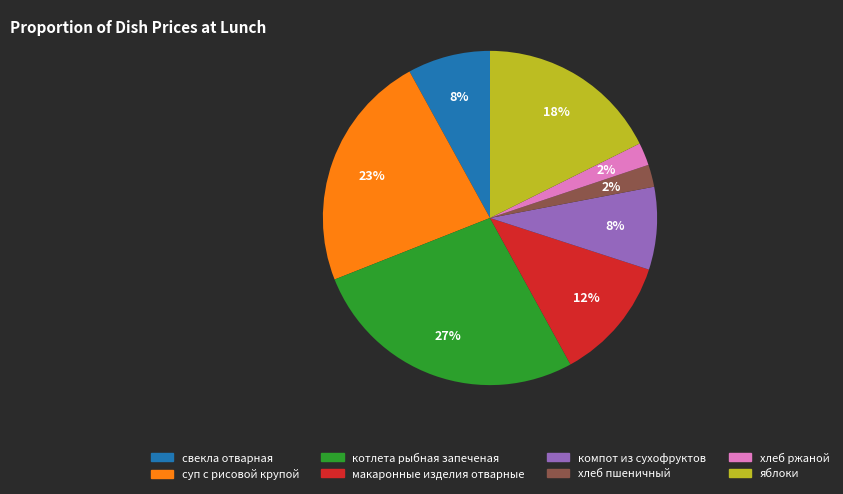

Count the number of slices in the pie.

8